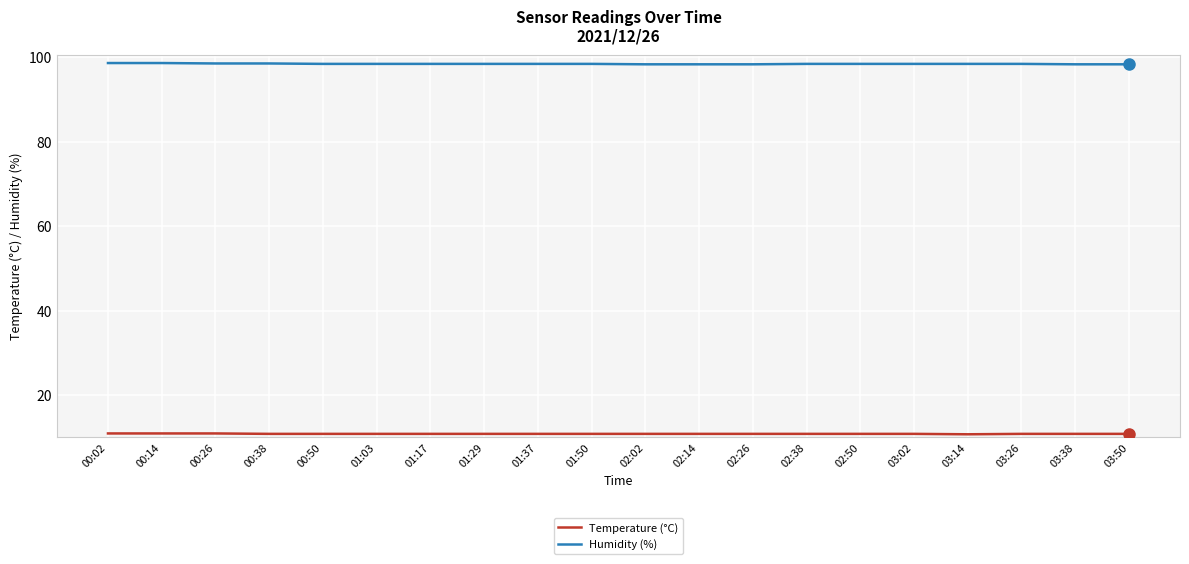

How many lines are shown in the chart?

2